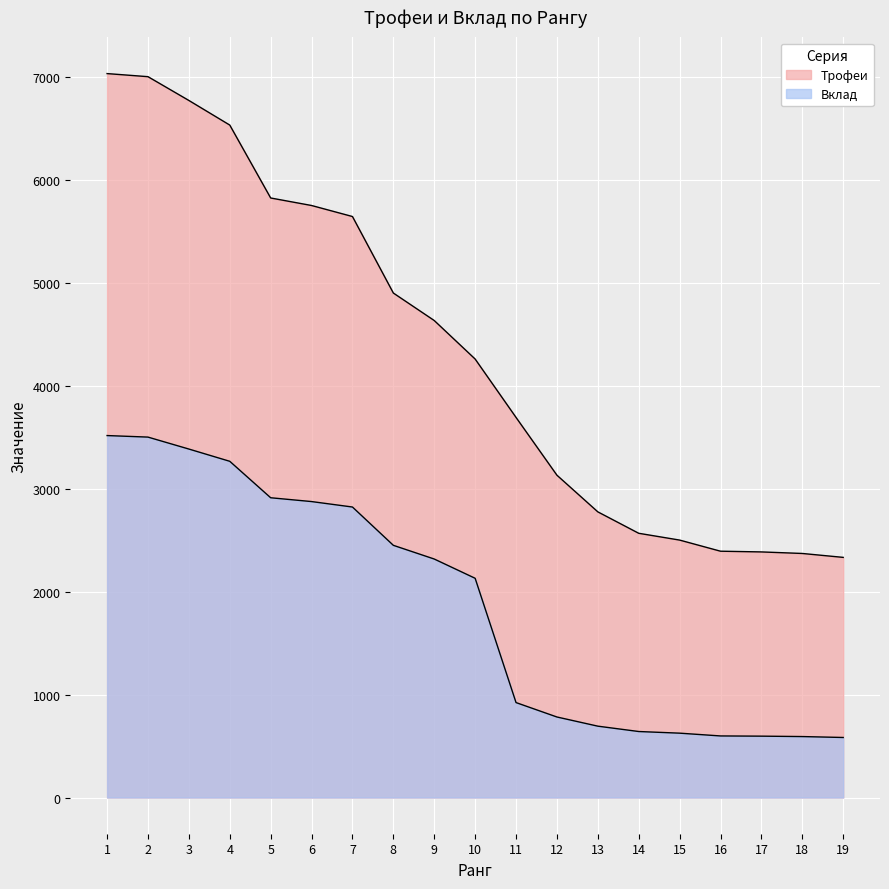

What is the value of the Вклад point at the 5th from the left?

2911